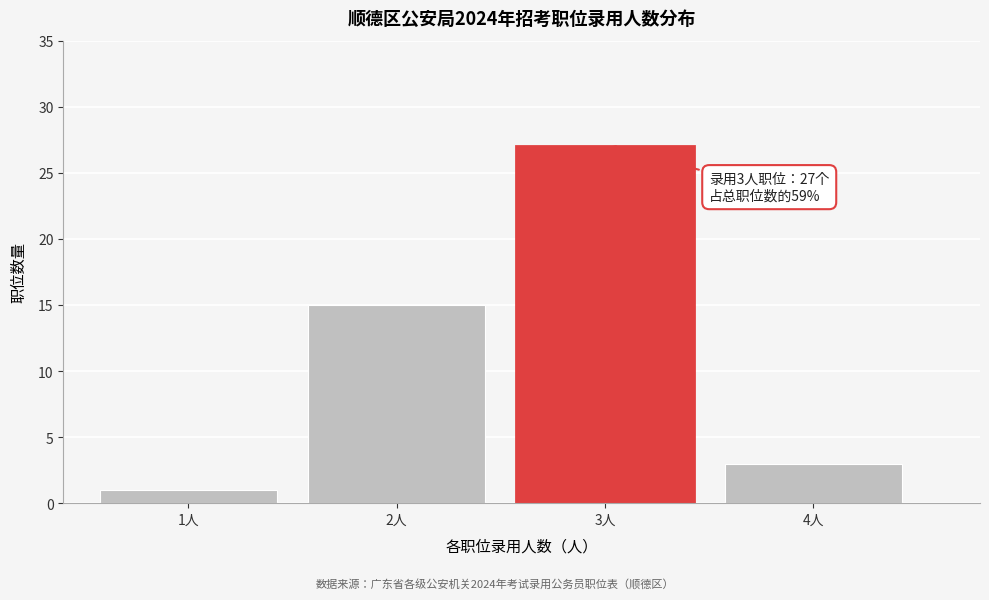

Reading left to right, what are all the values shown in this chart?

1	15	27	3